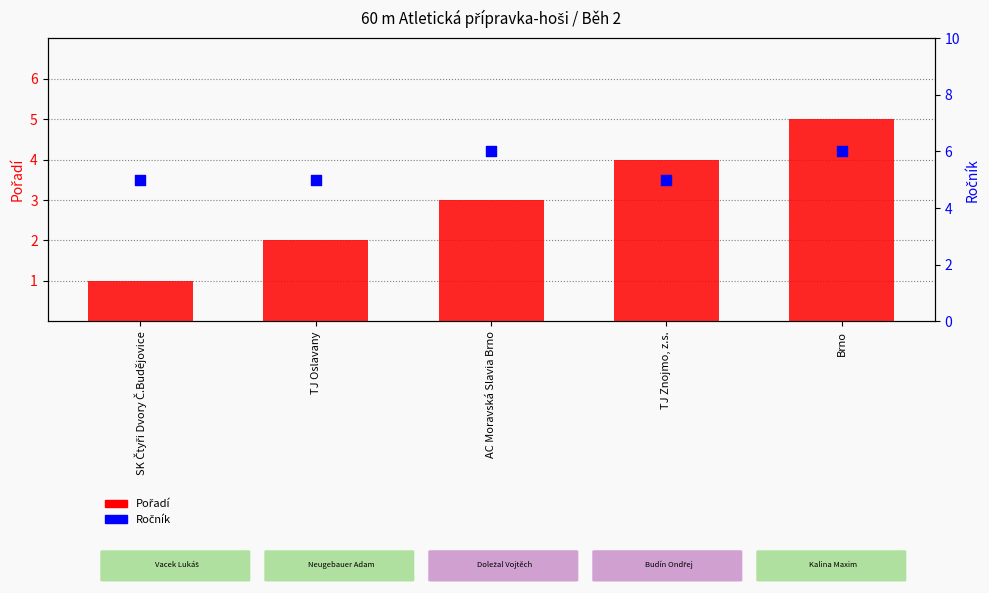

At how many categories does at least one series exceed 5?

2